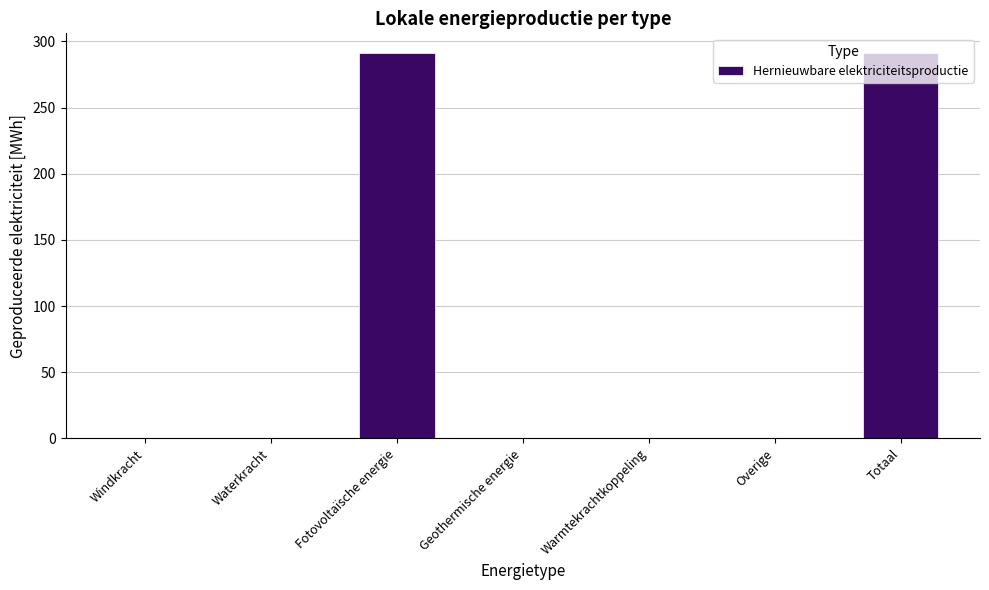

How many categories are shown in the chart?

7